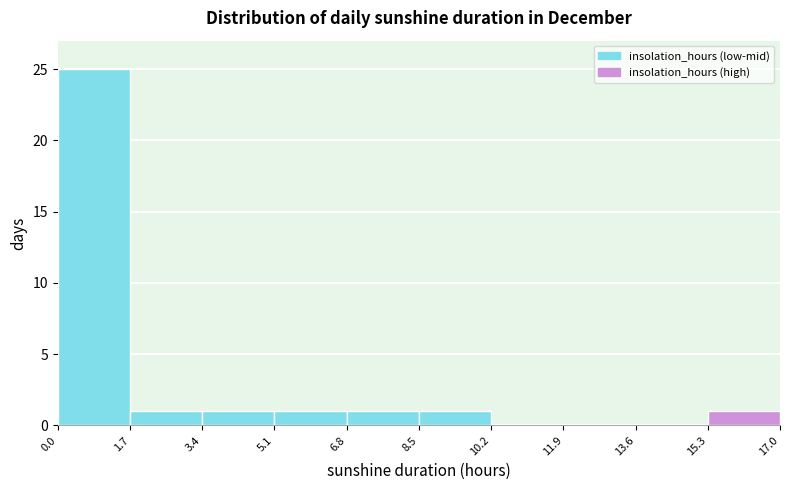

Reading left to right, list every bar in this chart as the range it spans on the x-axis followed by its height. The values are not printed on the chart, so give them approximately, as read against the axis.

0.0 to 1.7: 25
1.7 to 3.4: 1
3.4 to 5.1: 1
5.1 to 6.8: 1
6.8 to 8.5: 1
8.5 to 10.2: 1
10.2 to 11.9: 0
11.9 to 13.6: 0
13.6 to 15.3: 0
15.3 to 17.0: 1